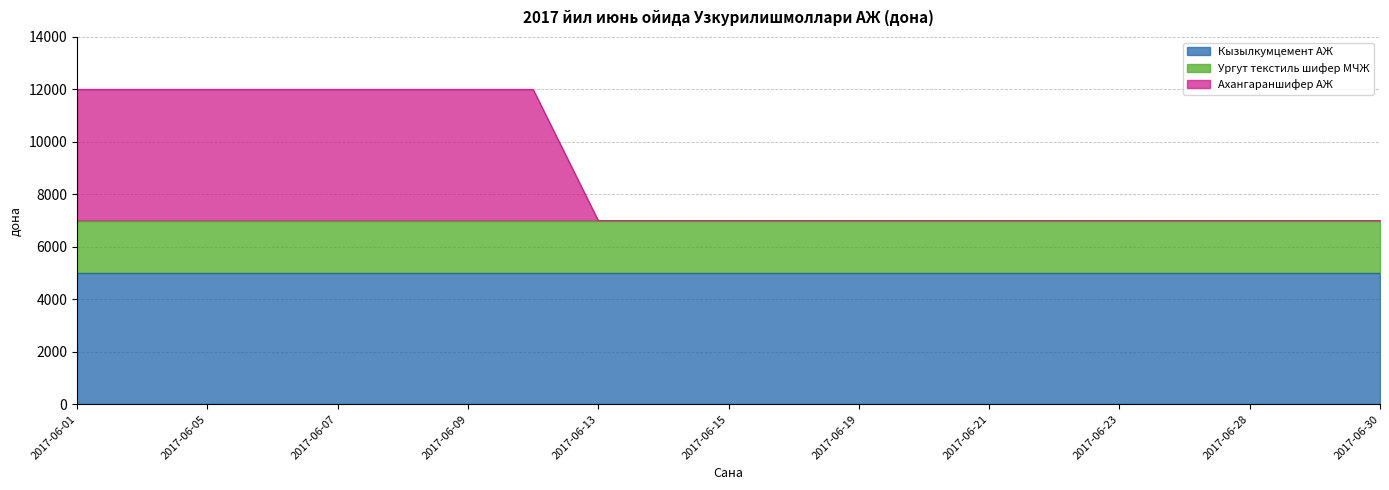

Reading right to left, list all the values displayed in this chart.

ЖАМИ: 7000	7000	7000	7000	7000	7000	7000	7000	7000	7000	7000	7000	7000	12000	12000	12000	12000	12000	12000	12000	12000
Кызылкумцемент АЖ: 5000	5000	5000	5000	5000	5000	5000	5000	5000	5000	5000	5000	5000	5000	5000	5000	5000	5000	5000	5000	5000
Ургут текстиль шифер МЧЖ: 2000	2000	2000	2000	2000	2000	2000	2000	2000	2000	2000	2000	2000	2000	2000	2000	2000	2000	2000	2000	2000
Ахангараншифер АЖ: 0	0	0	0	0	0	0	0	0	0	0	0	0	5000	5000	5000	5000	5000	5000	5000	5000